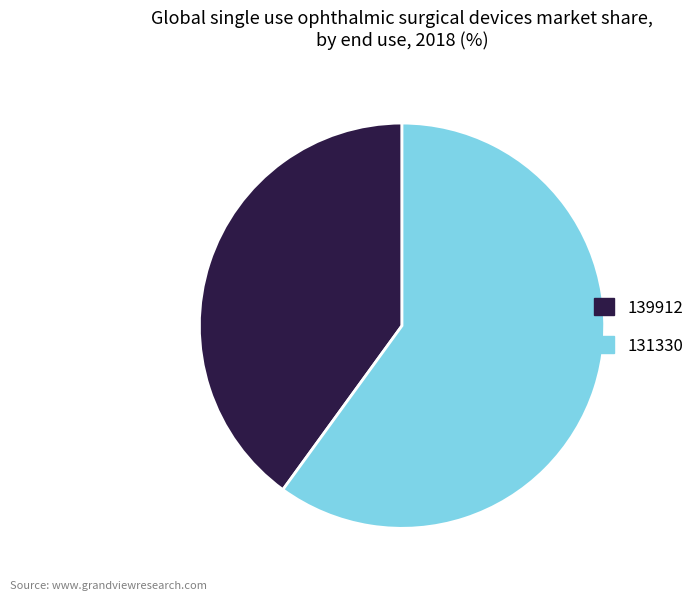

What is the largest slice in the pie chart?

131330